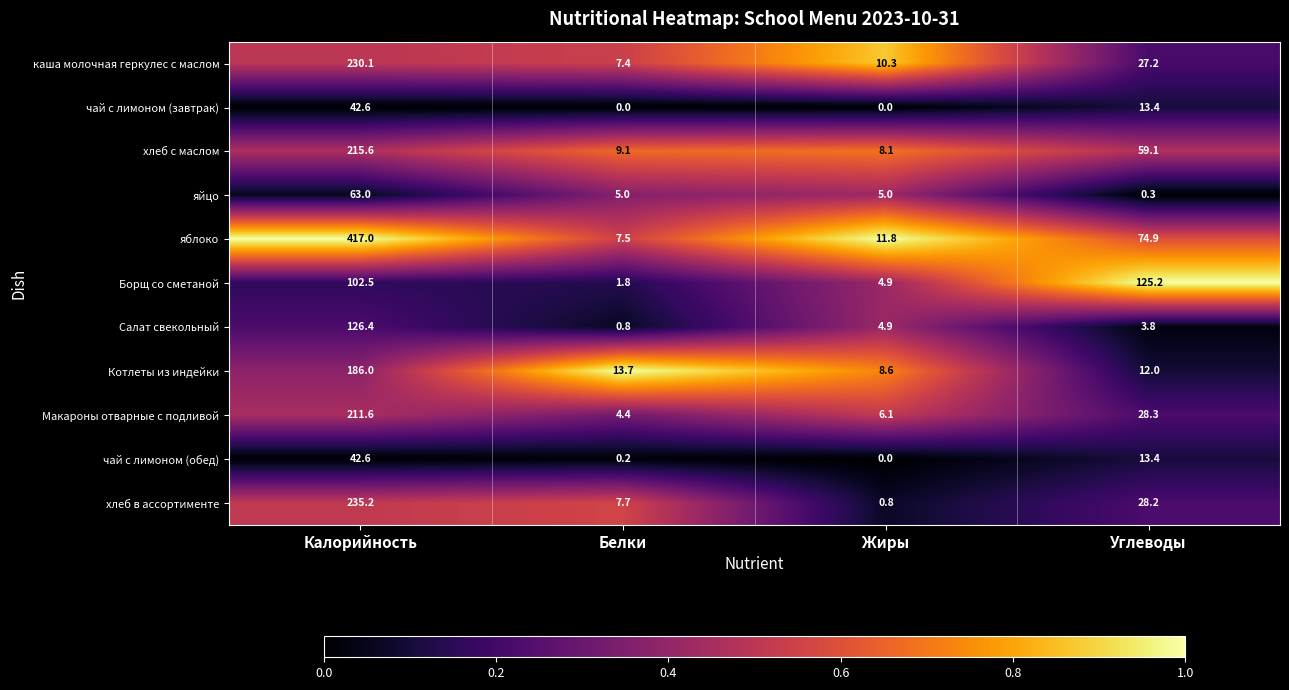

What is the highest value of the хлеб с маслом series?

215.6